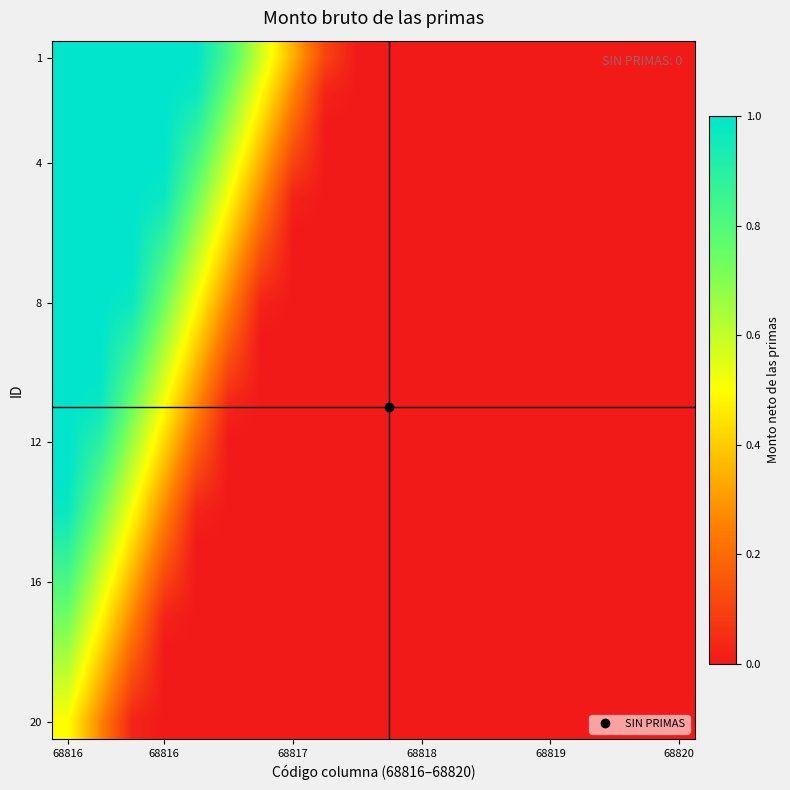

Count the number of data series in this chart.

20